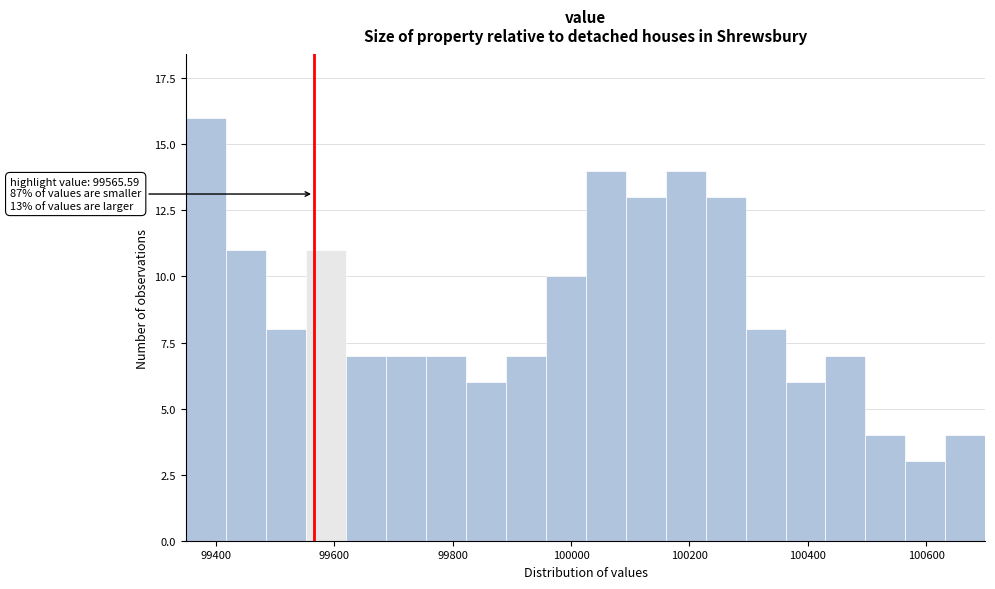

Around what value on the x-axis is the tallest bar? Give the approximate position of its centre, as read against the axis.

99380